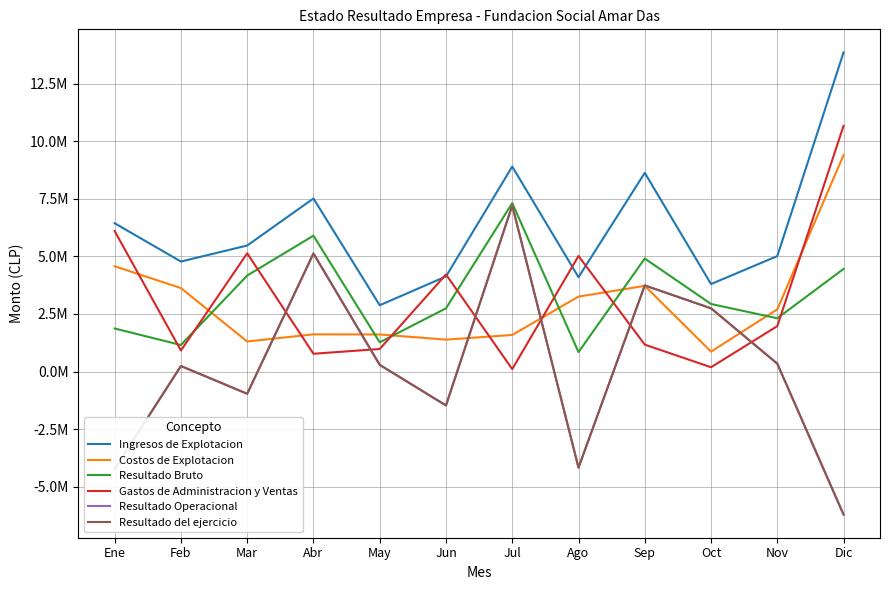

Which category has the lowest value in the Resultado Operacional series?

Dic